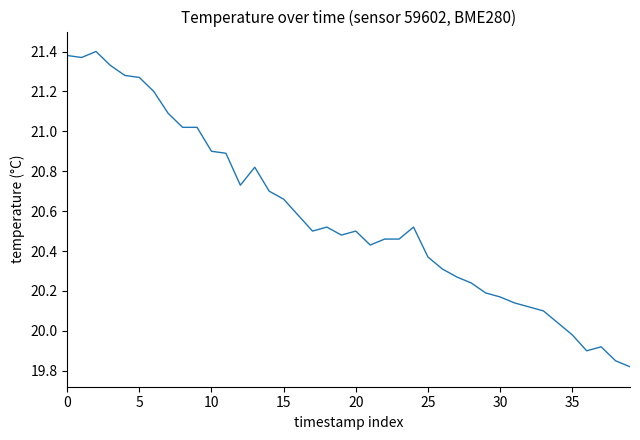

What is the difference between the maximum and minimum values?

1.6